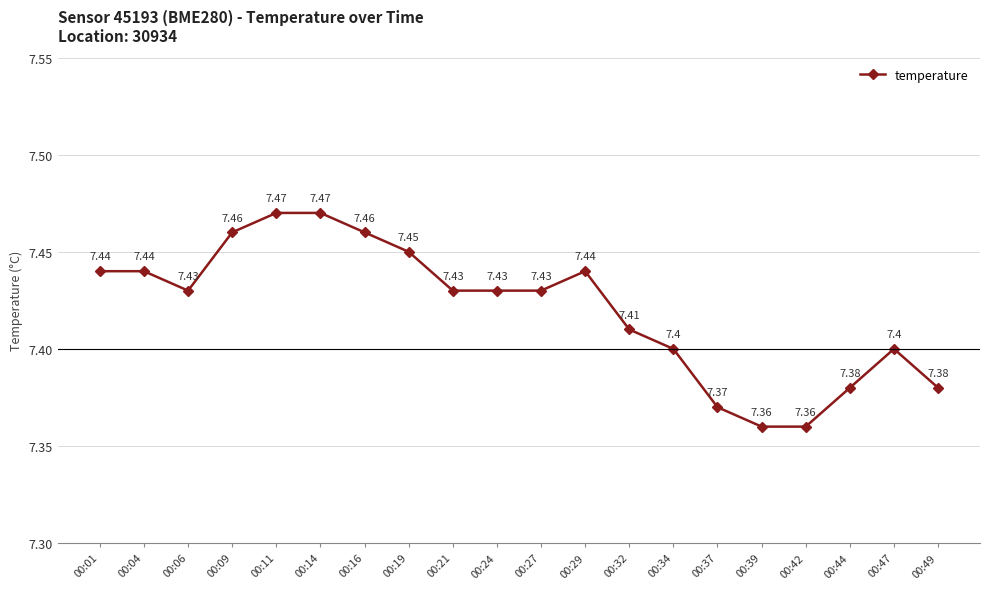

At which category does the data reach its first local valley?

00:06